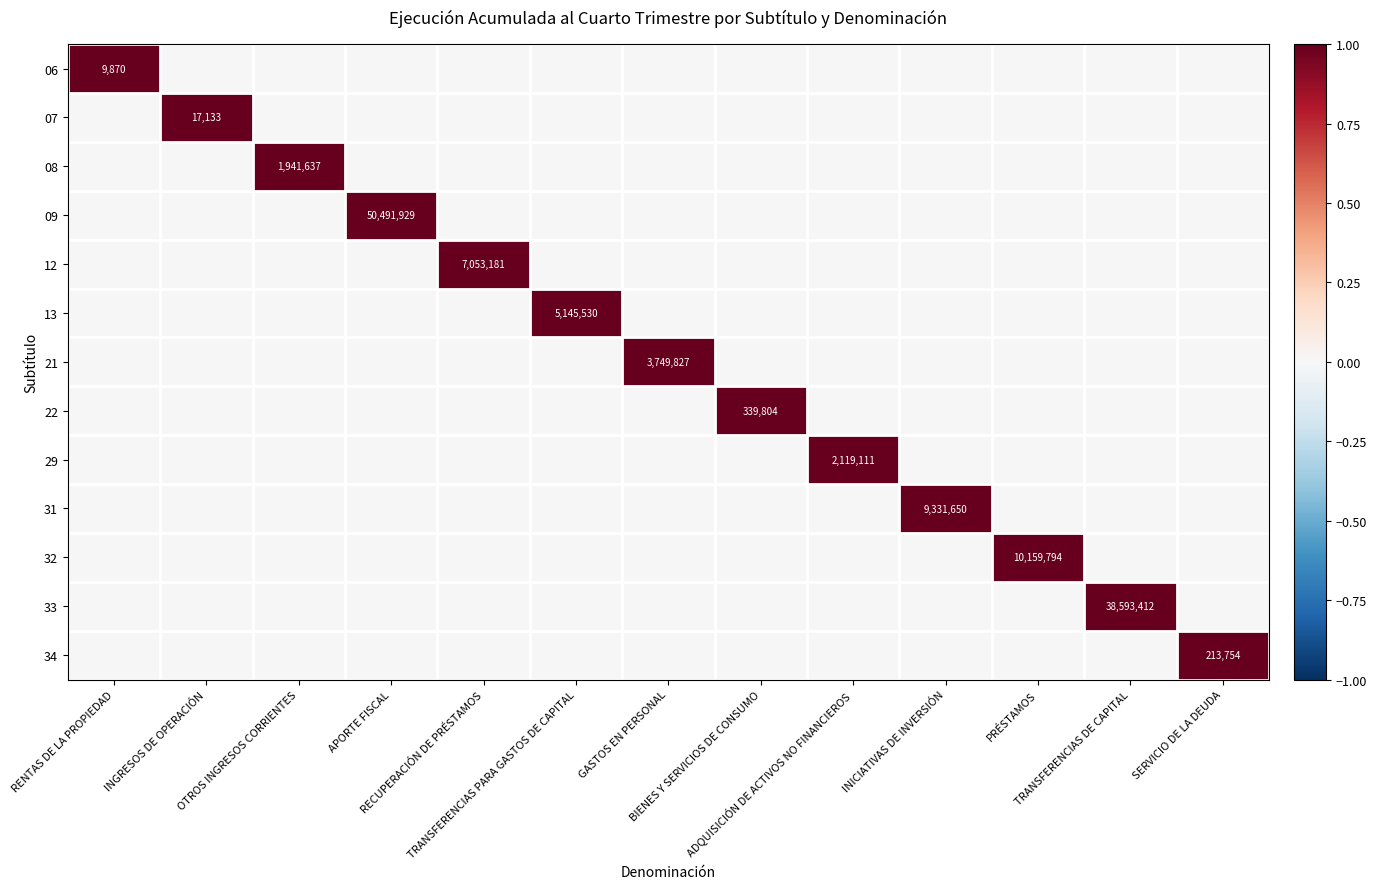

True or false: 22 has a value of 0 at INGRESOS DE OPERACIÓN.

False